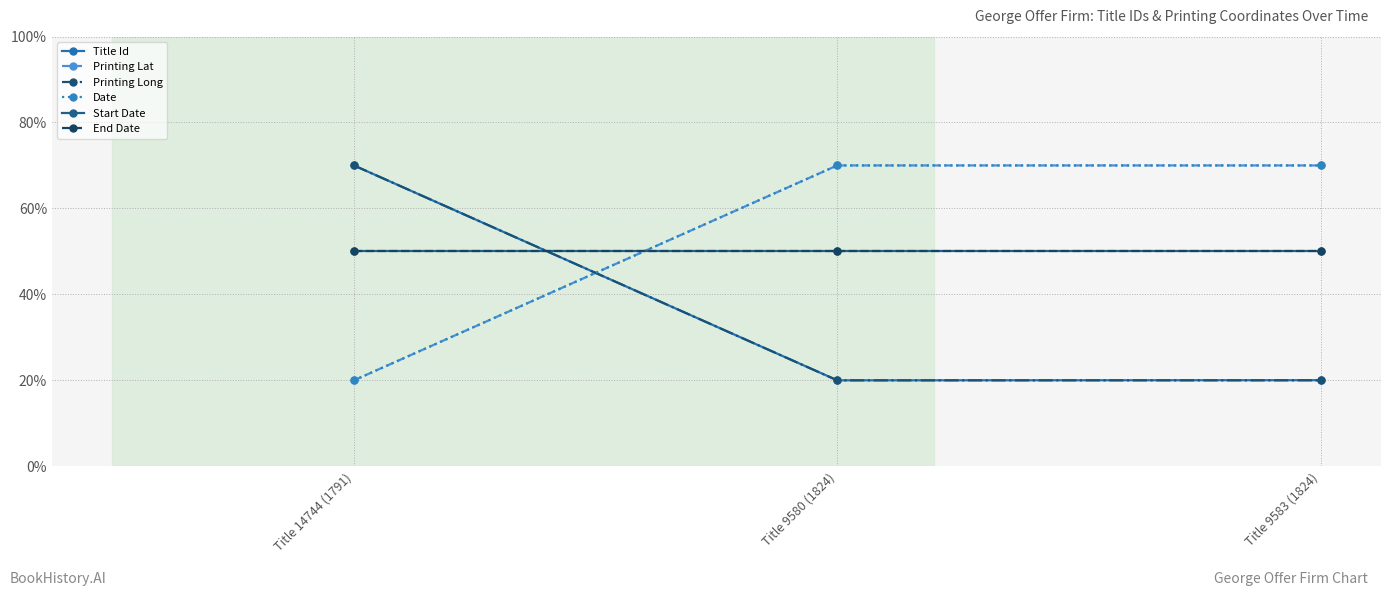

What is the value of the End Date point at the 3rd from the left?

50.0